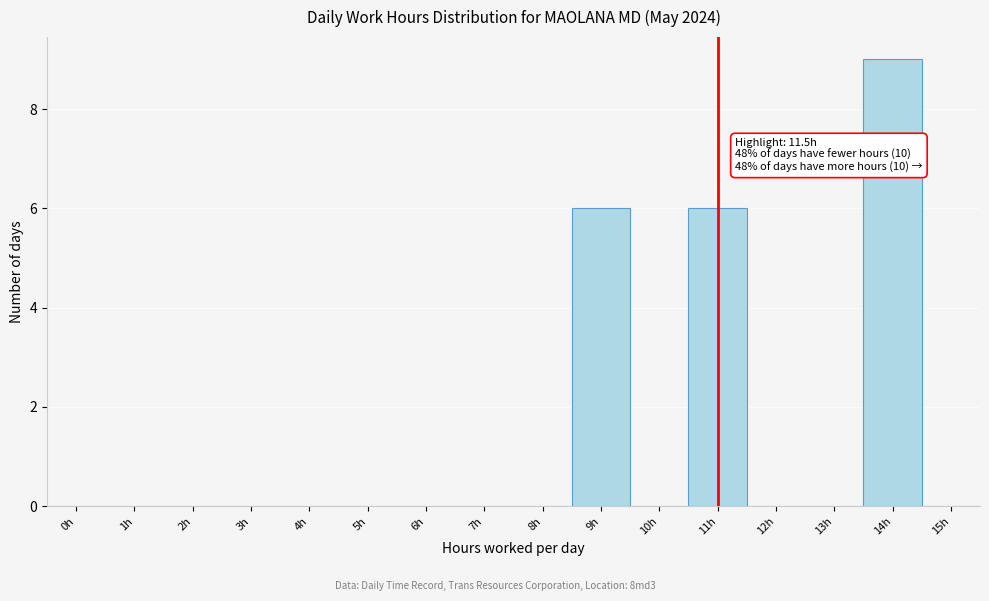

Reading left to right, list all the values displayed in this chart.

0h=0	1h=0	2h=0	3h=0	4h=0	5h=0	6h=0	7h=0	8h=0	9h=6	10h=0	11h=6	12h=0	13h=0	14h=9	15h=0